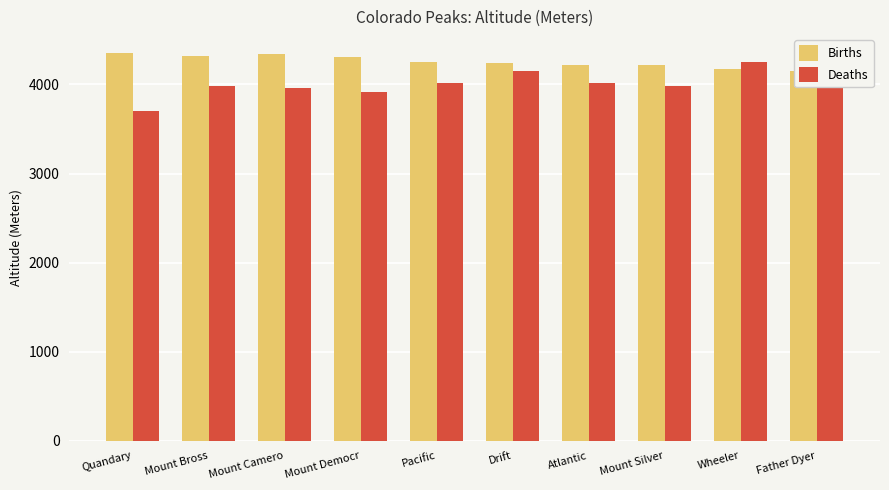

Is it true that Deaths equals 3701 at Quandary?

True